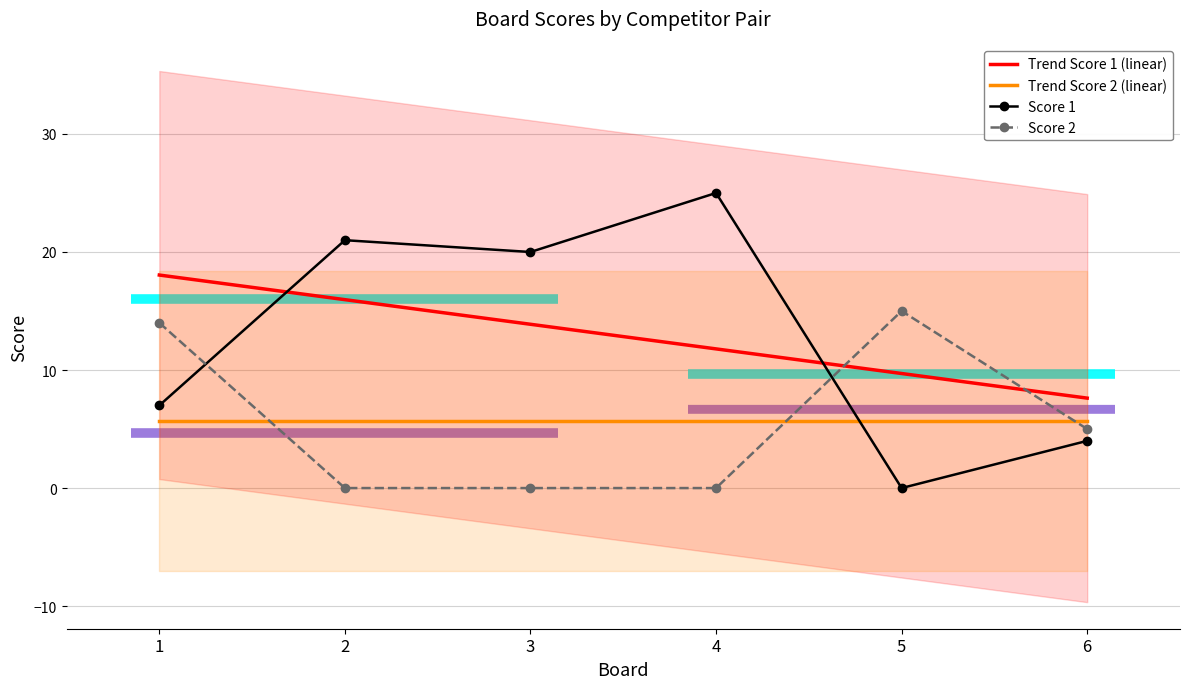

What is the maximum value for Score 2?

15